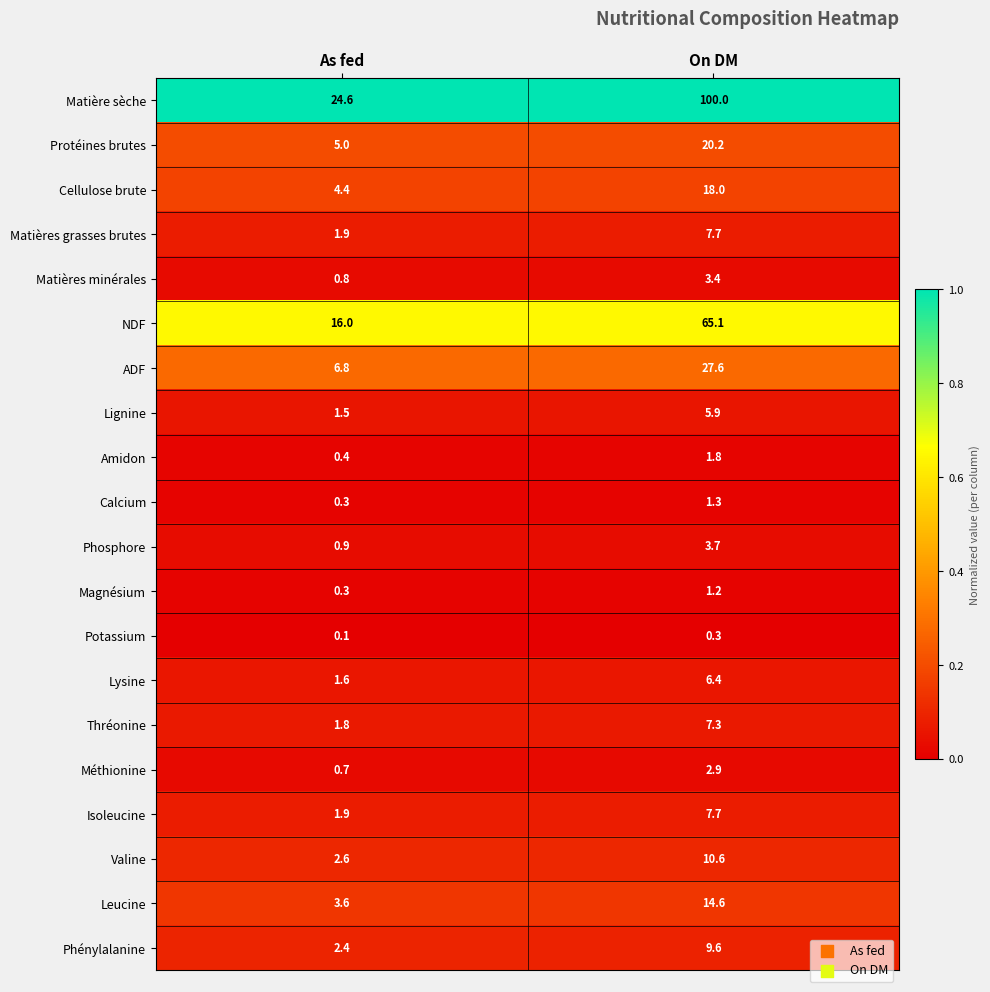

Which series changed the most between As fed and On DM?

Matière sèche